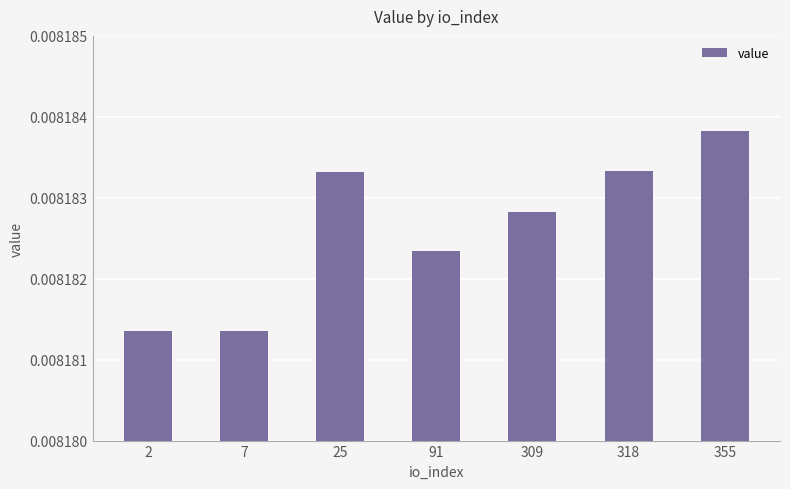

Which category has the highest value across all series?

355